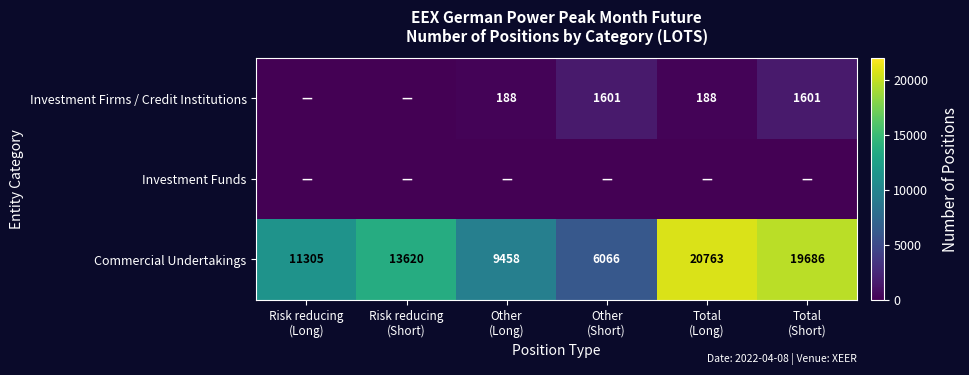

What is the sum of all Commercial Undertakings values?

80898